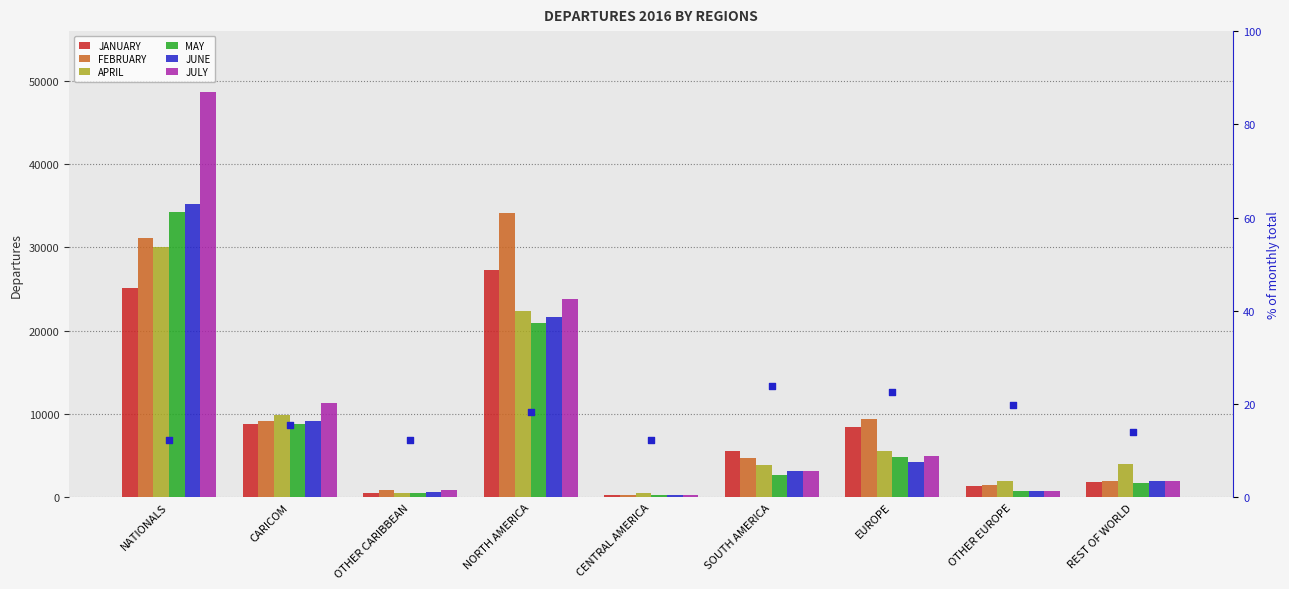

Which series has the largest Y range (max minus min)?

JULY